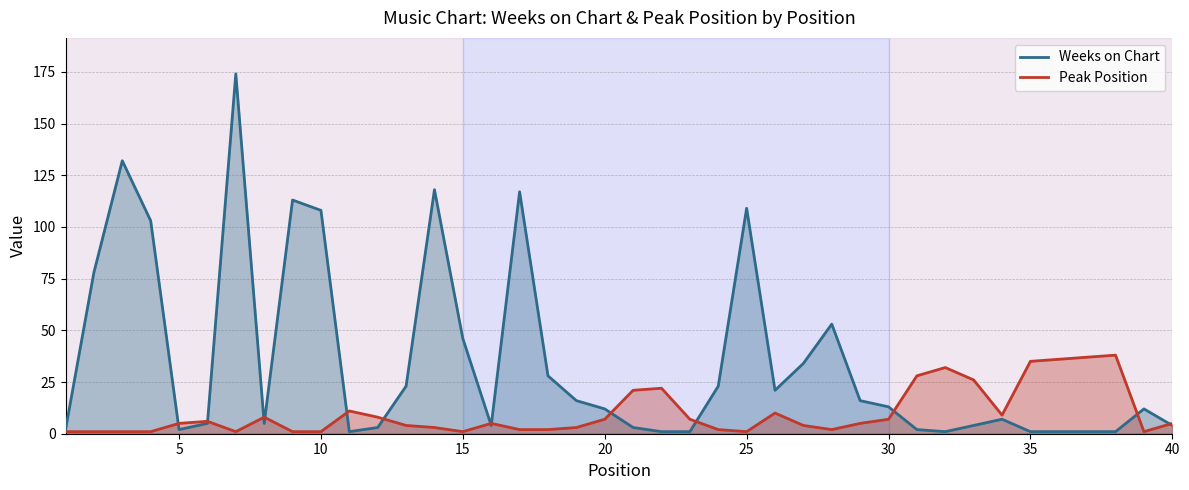

List the series in order of their peak value, highest first.

Weeks on Chart, Peak Position